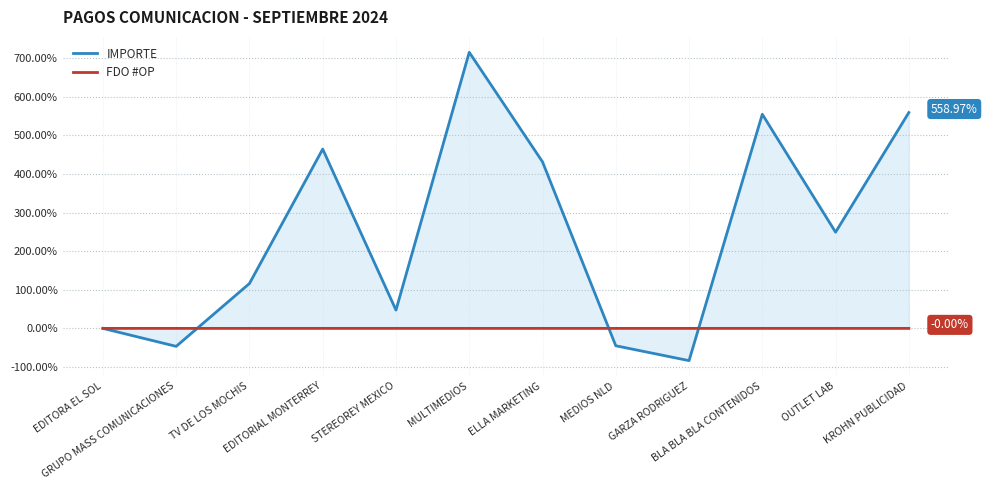

Which series has the largest total across all categories?

IMPORTE